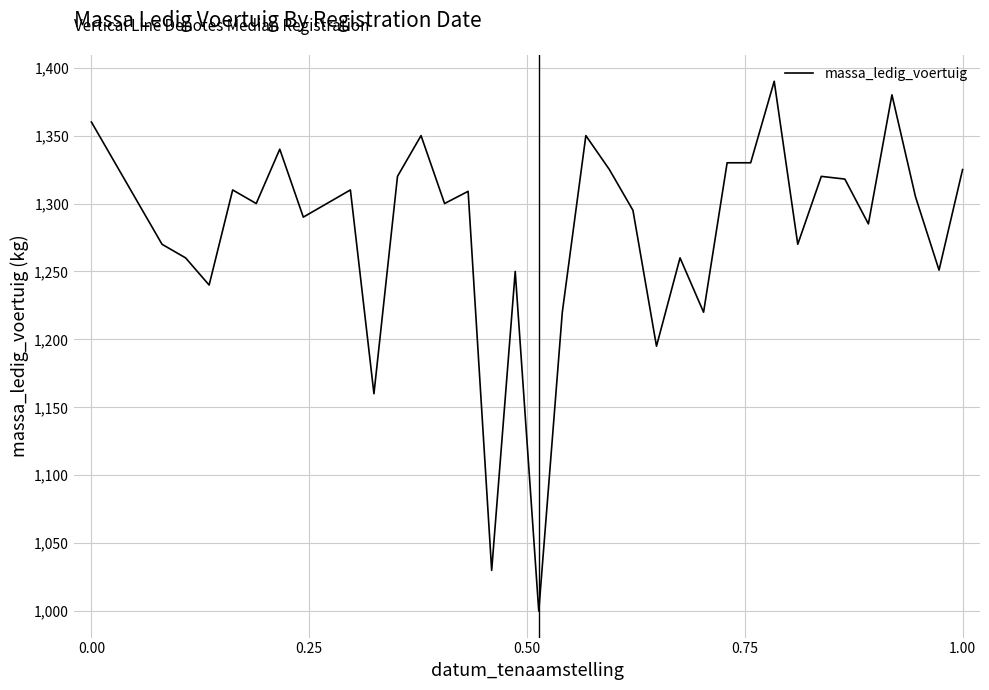

What is the difference between the maximum and minimum values?

390